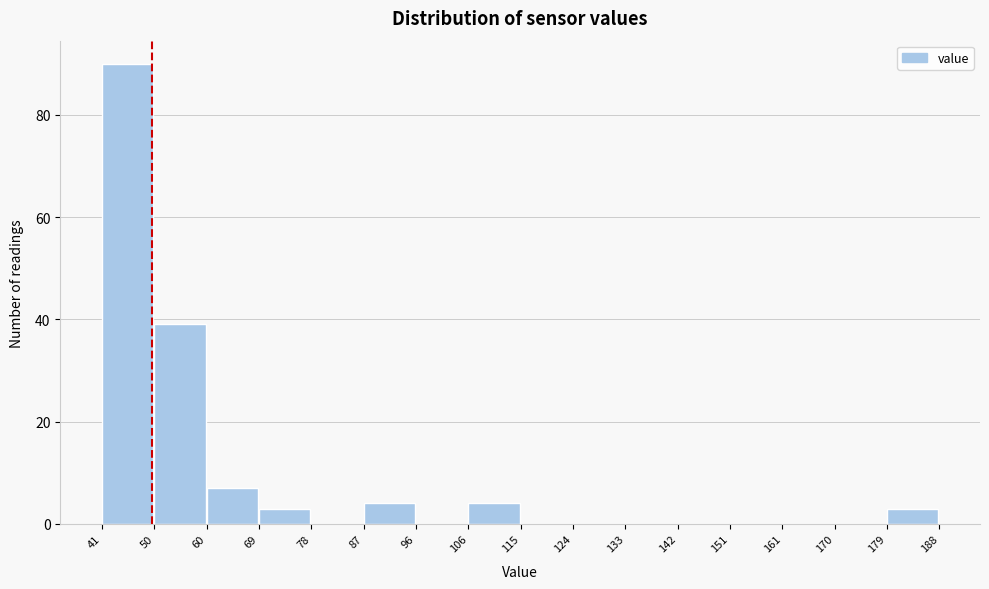

Which range on the x-axis has the tallest bar?

41 to 50